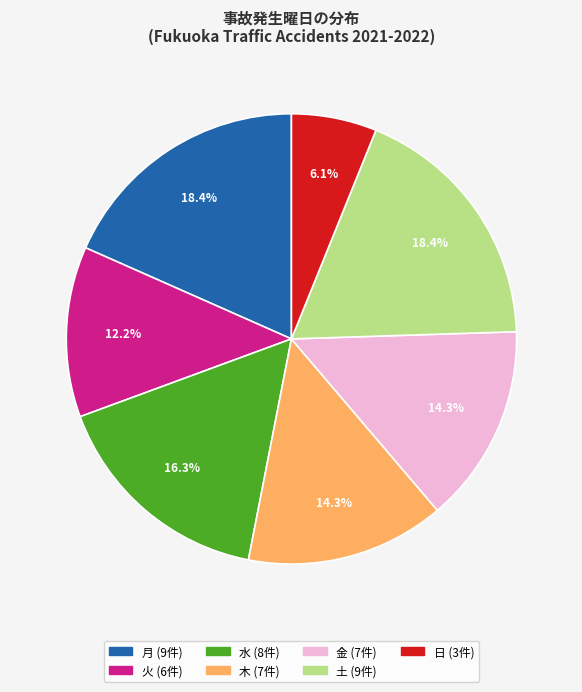

Between 金 and 日, which is larger?

金